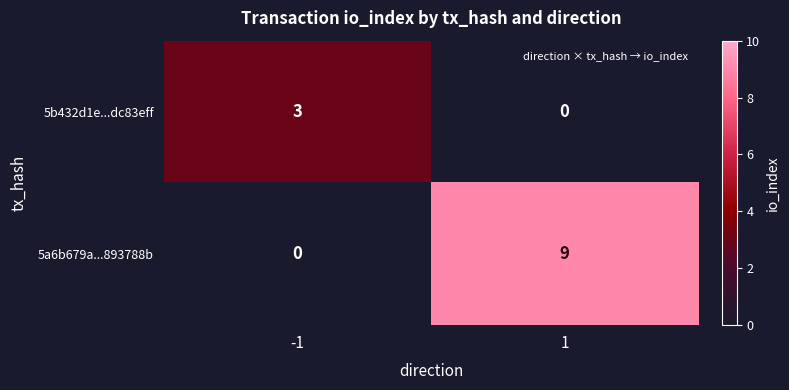

Which series has the largest total across all categories?

5a6b679a...893788b